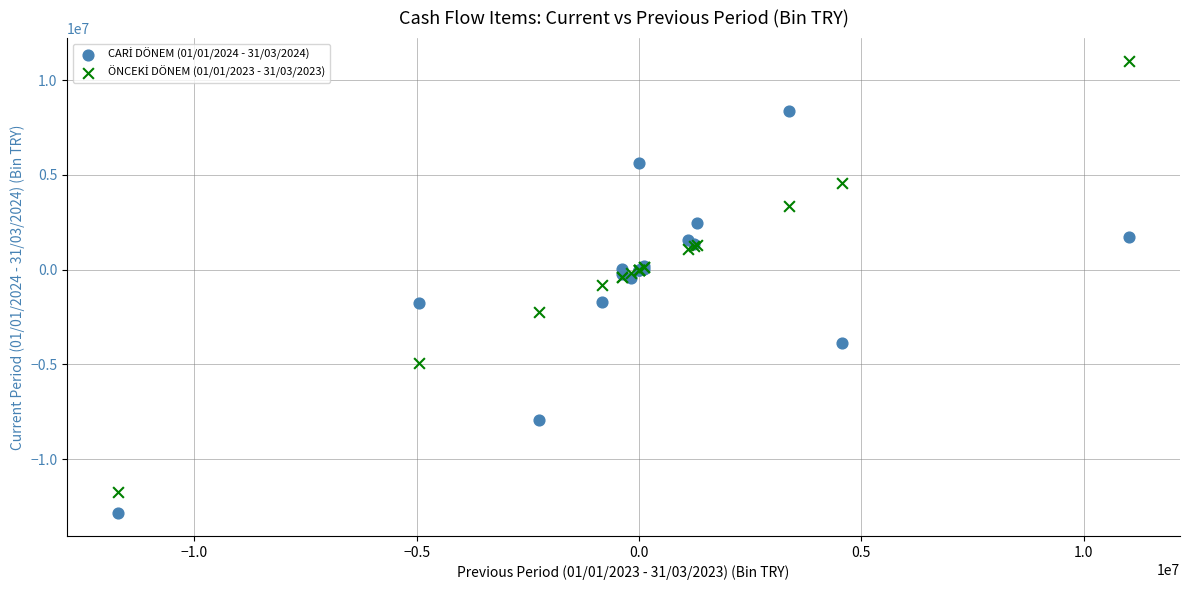

What is the X range (max minus min) for the scatter plot?

22742693